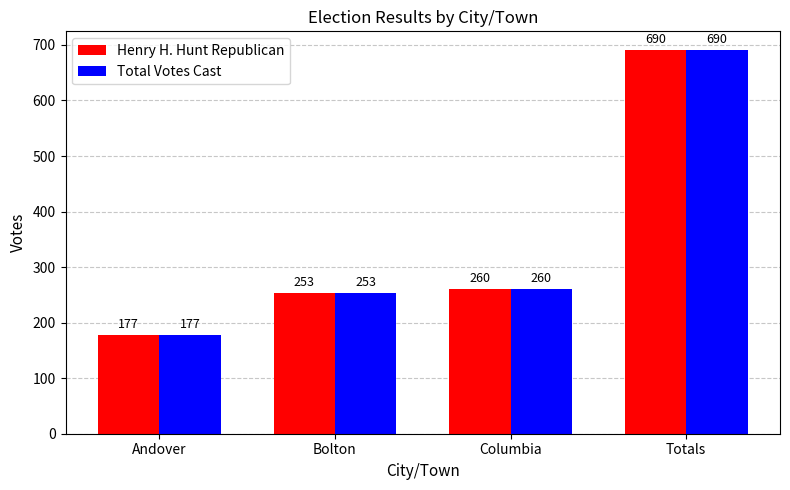

Is it true that Henry H. Hunt Republican equals 690 at Totals?

True